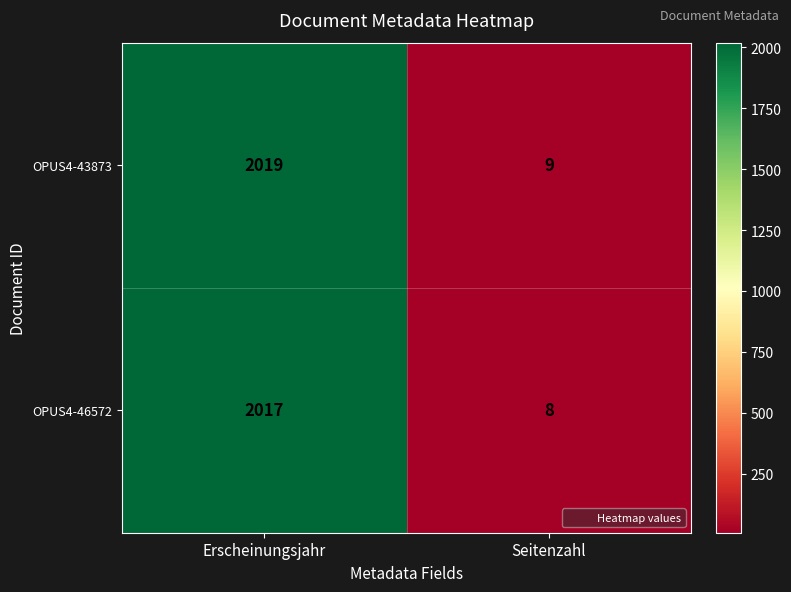

Rank the series by their maximum value, from lowest to highest.

OPUS4-46572, OPUS4-43873